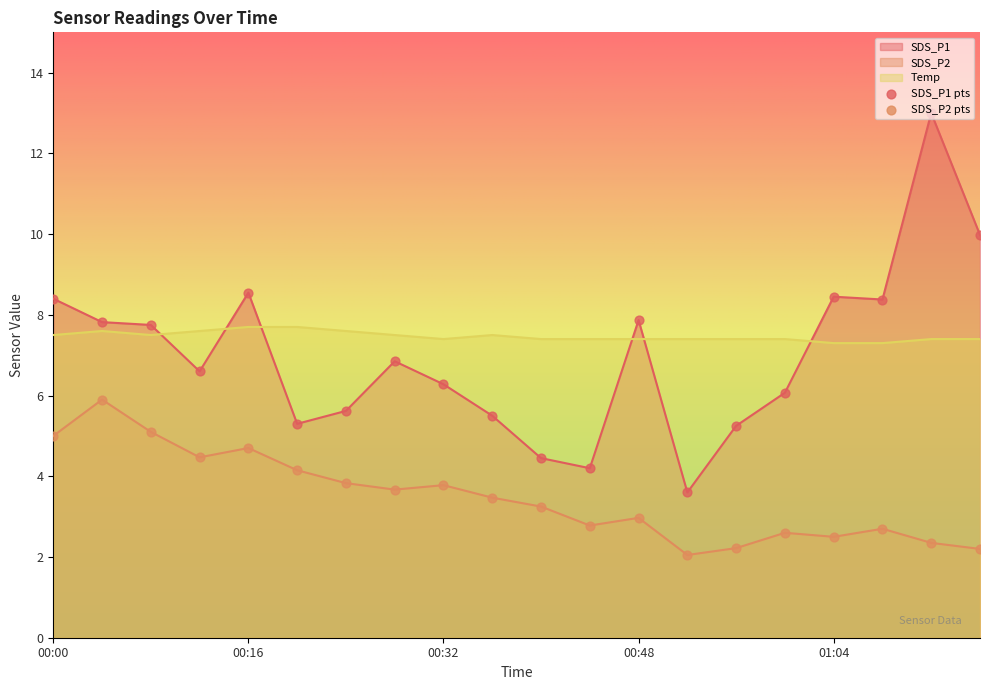

Is the value of Temp at 00:20 greater than the value of SDS_P1 at 01:00?

Yes